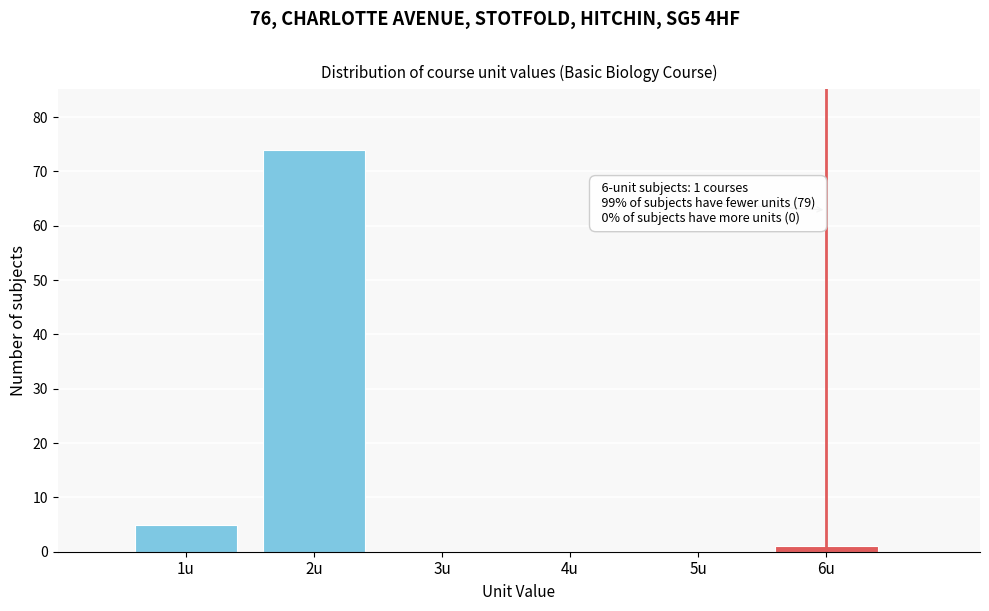

Over which range of the x-axis is the bar tallest?

1.5 to 2.5